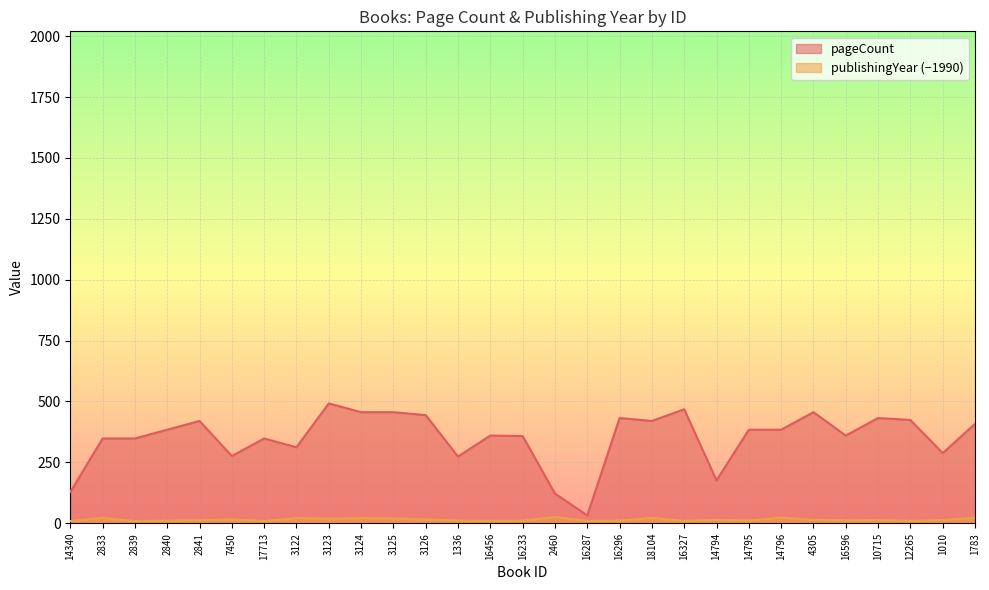

The pageCount series shows 456 at 4305. True or false?

True